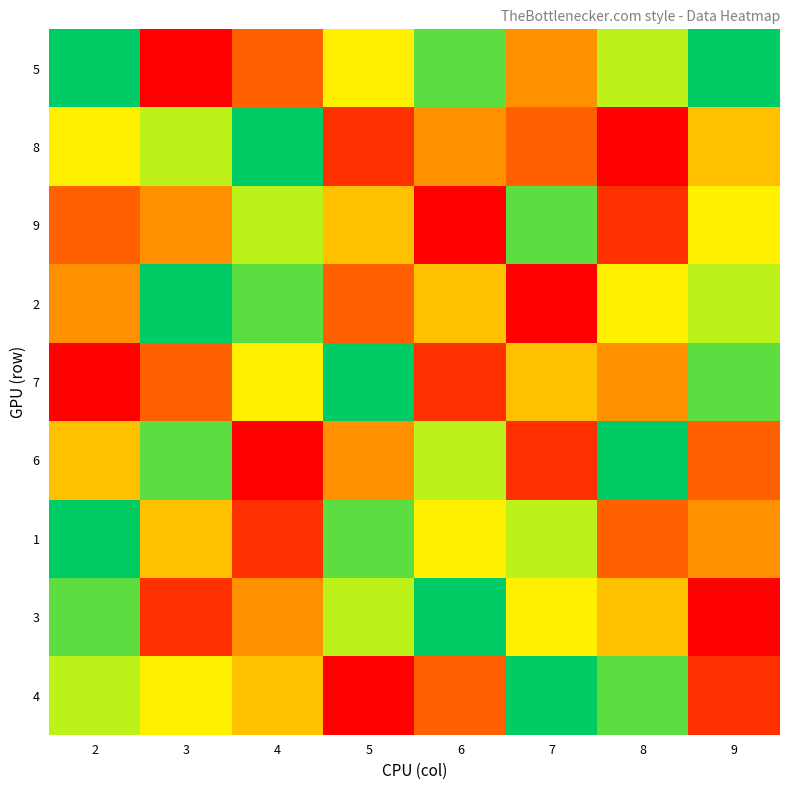

What is the maximum value shown in the chart?

9